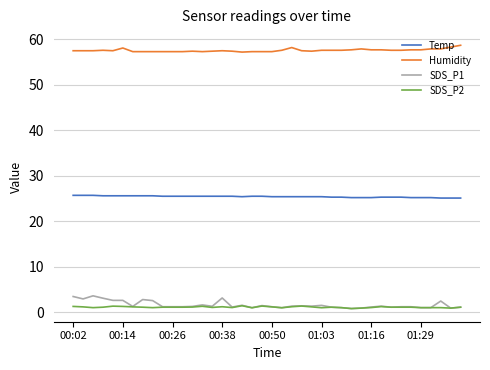

List the series in order of their peak value, highest first.

Humidity, Temp, SDS_P1, SDS_P2